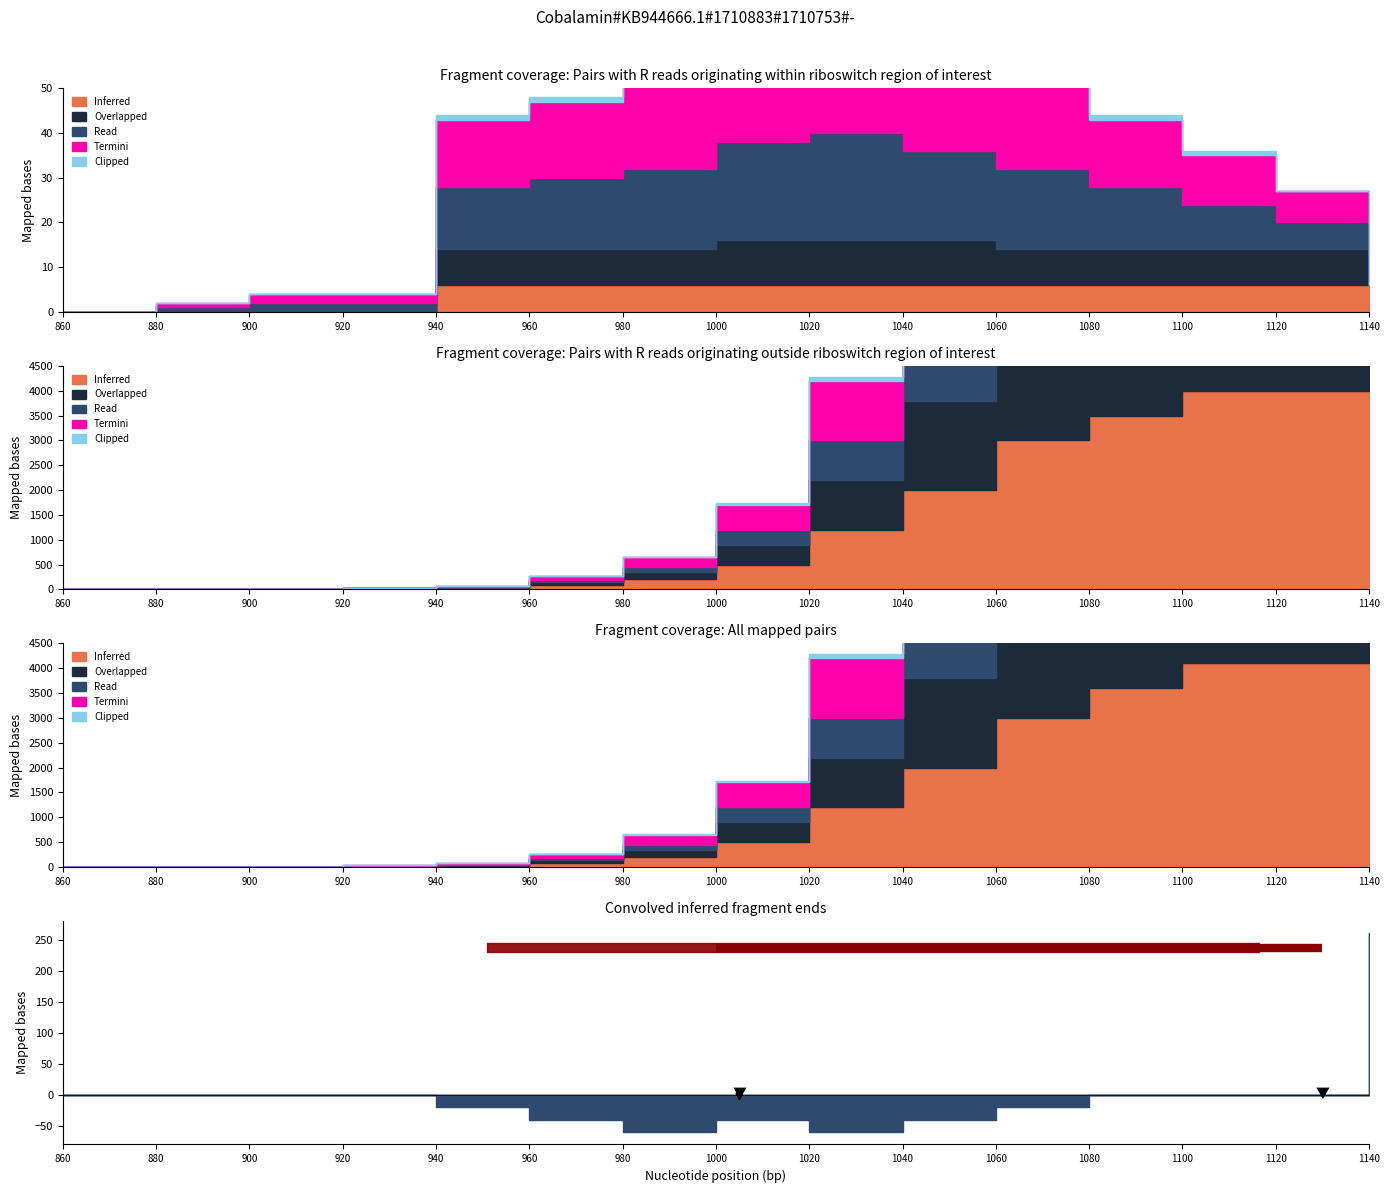

At which category is the sum across all series the highest?

9